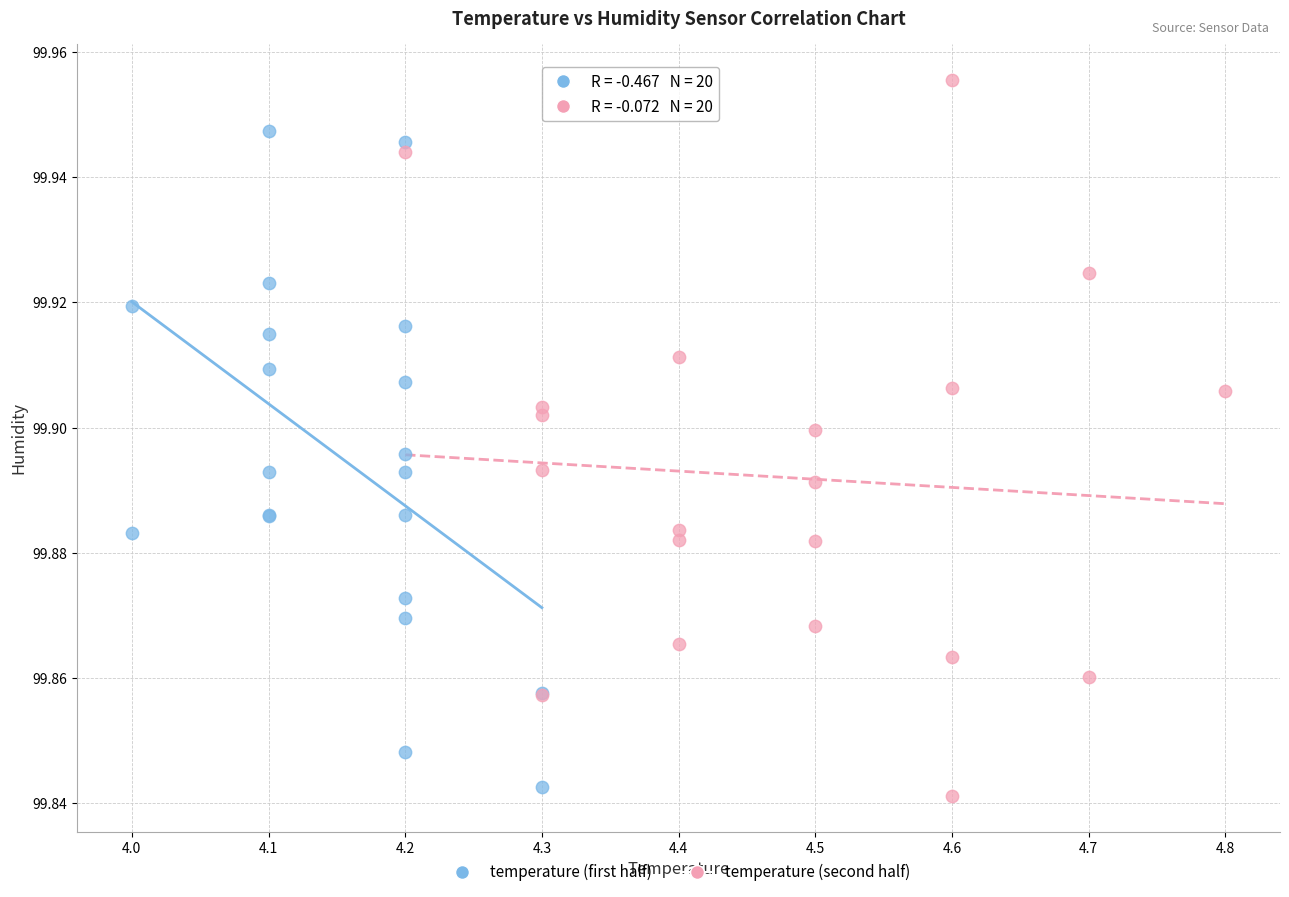

Which series has the widest spread of Y values?

temperature (second half)